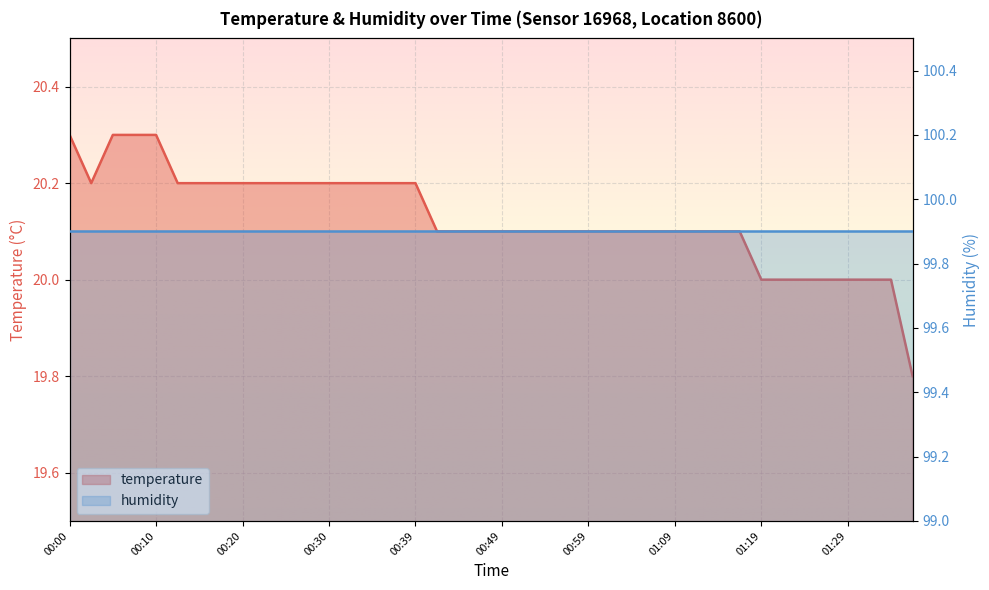

What is the ratio of the value at 00:07 to the value at 00:10?

1.0